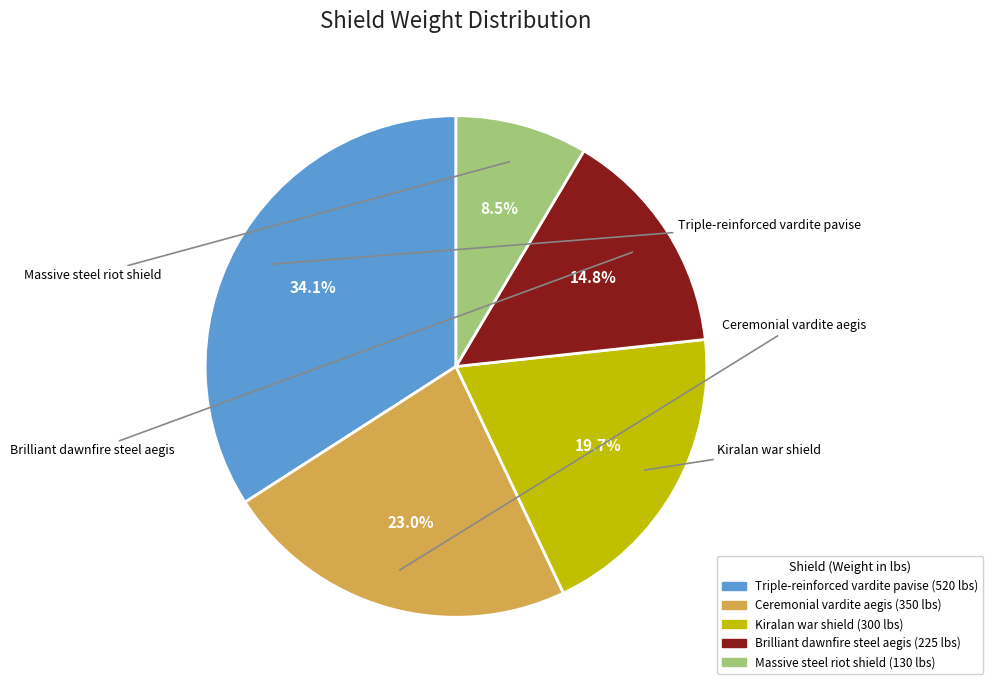

Rank the categories by value from highest to lowest.

Triple-reinforced vardite pavise, Ceremonial vardite aegis, Kiralan war shield, Brilliant dawnfire steel aegis, Massive steel riot shield